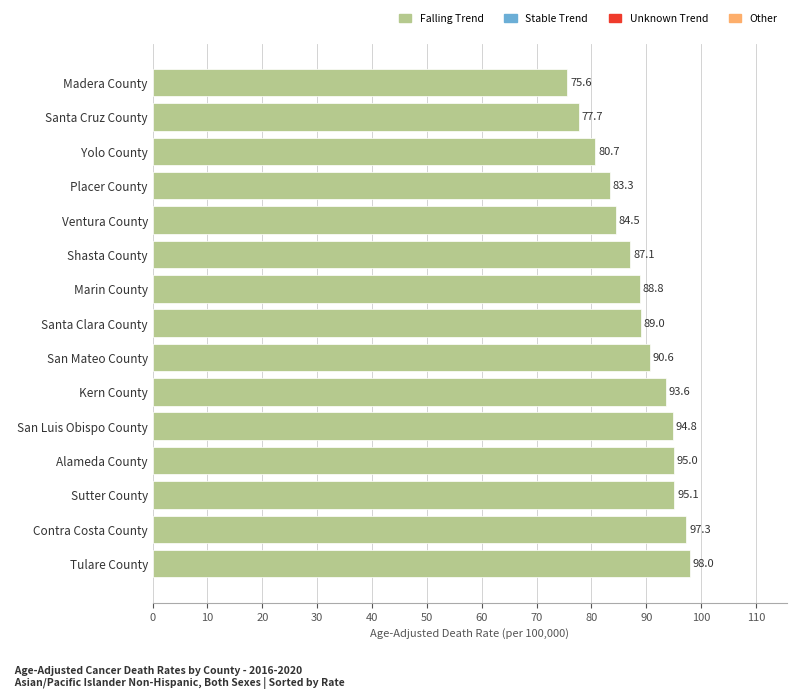

At which label is the value closest to 86?

Shasta County